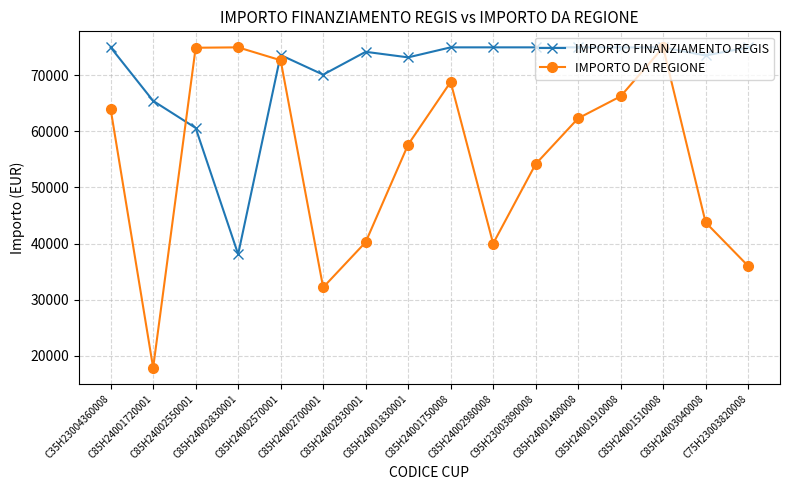

Where does the IMPORTO DA REGIONE series first go above 62339?

C35H23004360008